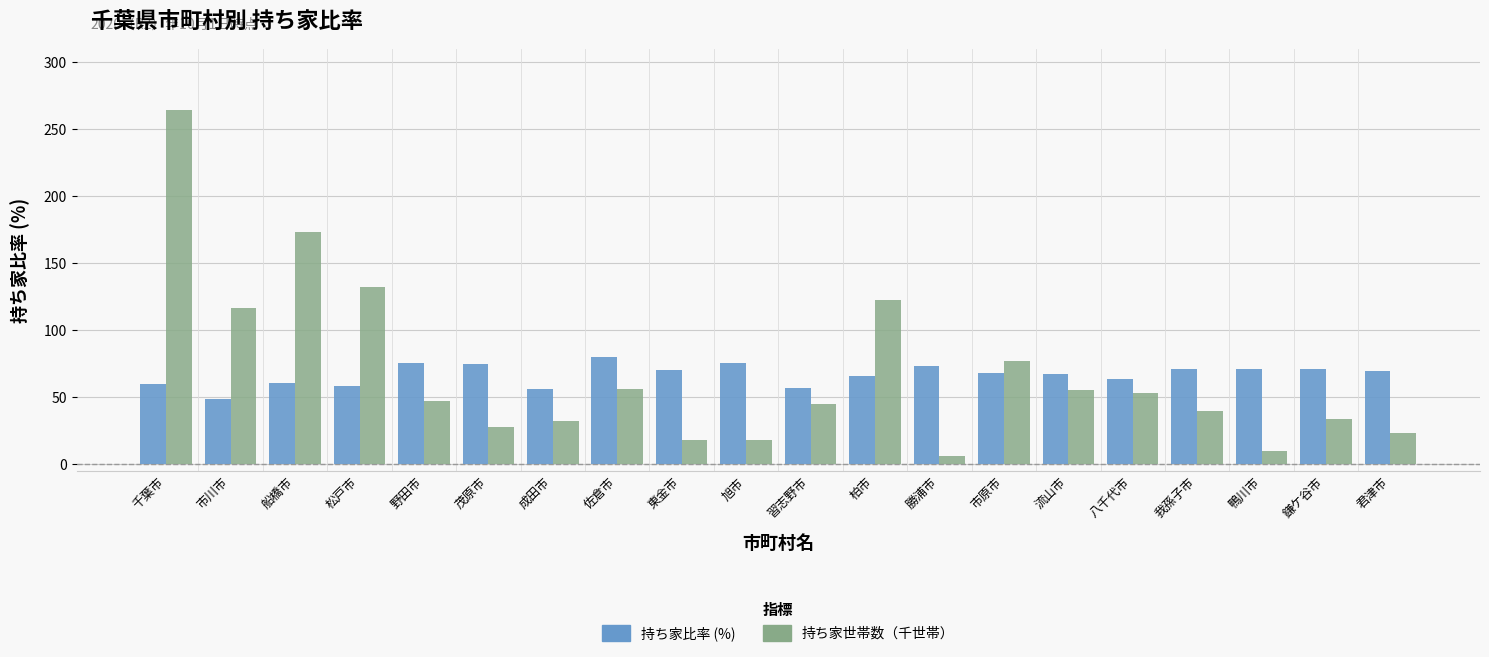

At which category is the sum across all series the highest?

千葉市